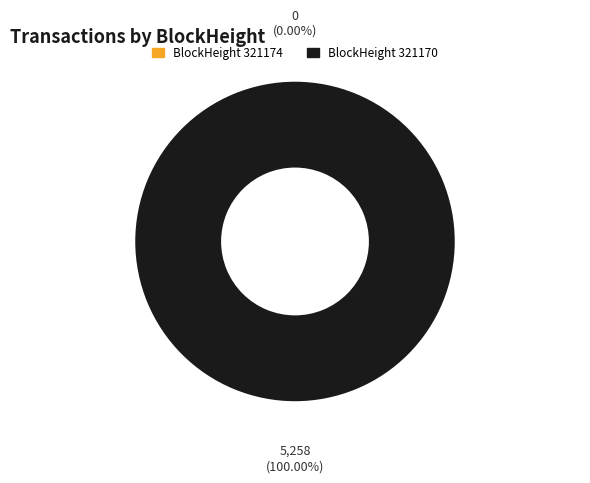

How many segments does this pie chart have?

2